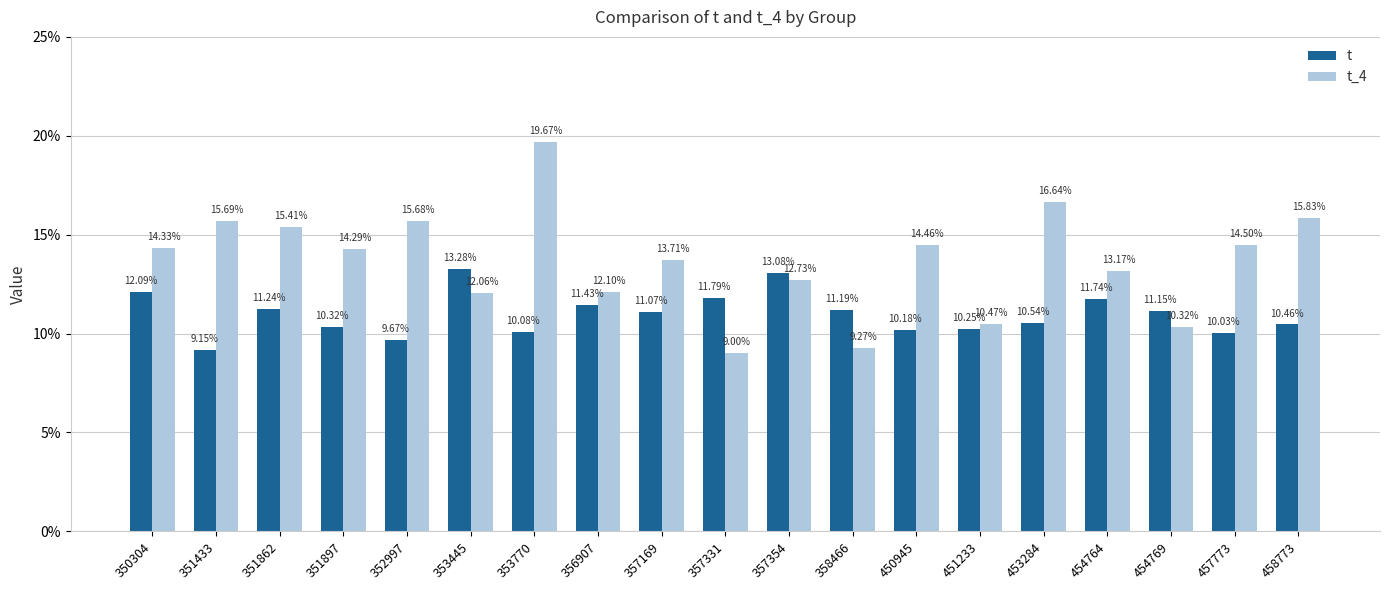

What is the sum of the t values at 351433 and 351862?

0.2